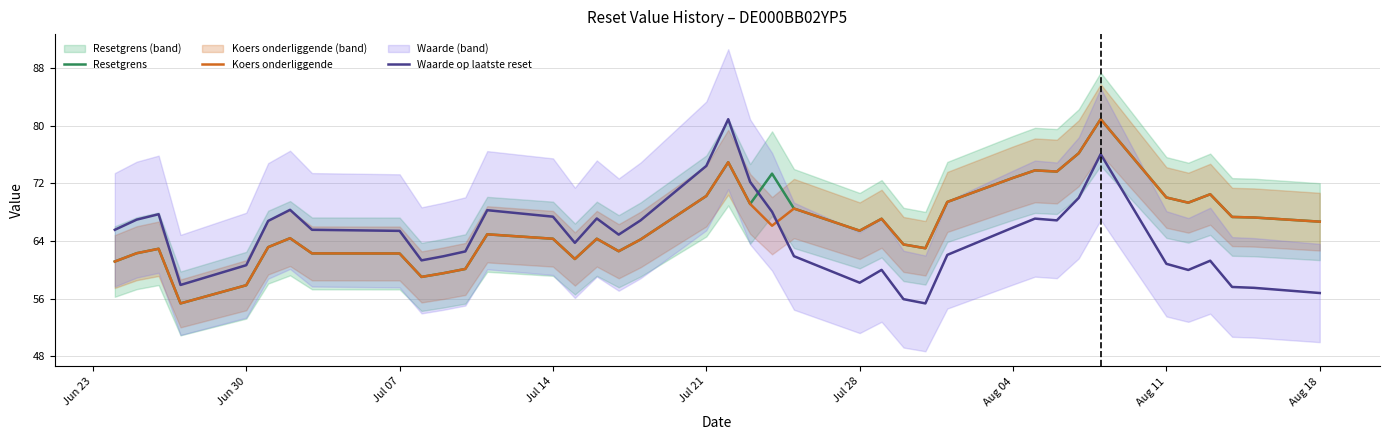

What is the difference between the maximum and second lowest values in the Resetgrens series?

23.0